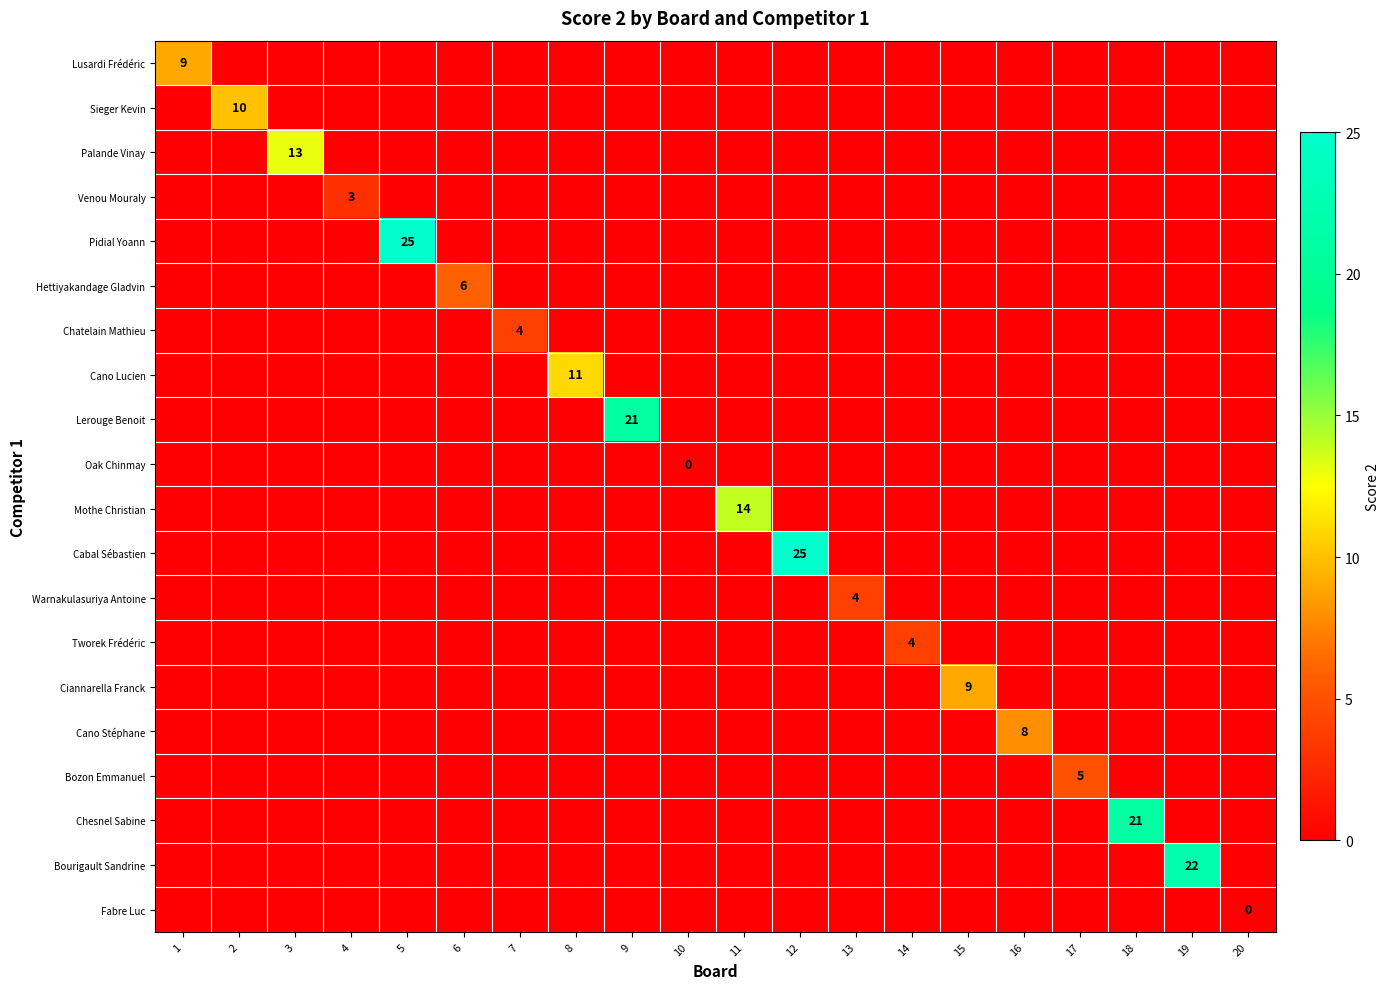

True or false: Bozon Emmanuel has a value of 2 at 17.

False